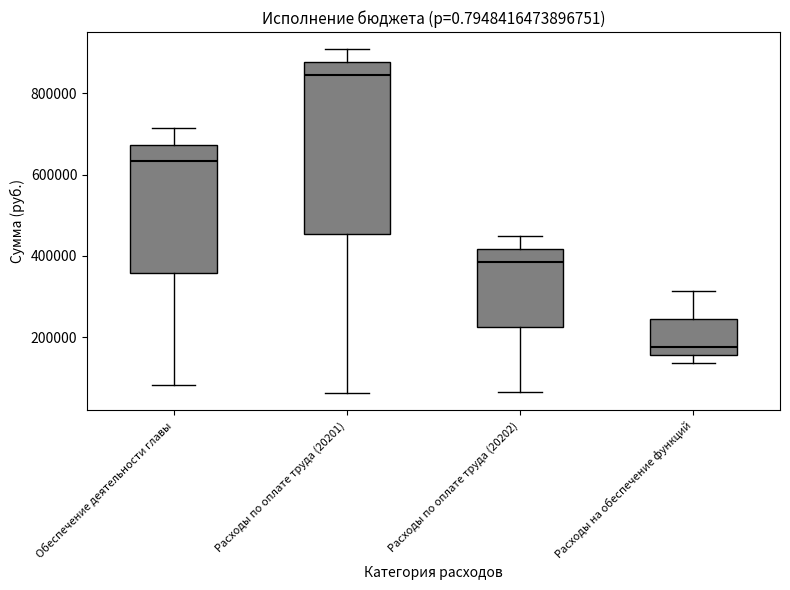

Which box has the lowest median line?

Расходы на обеспечение функций